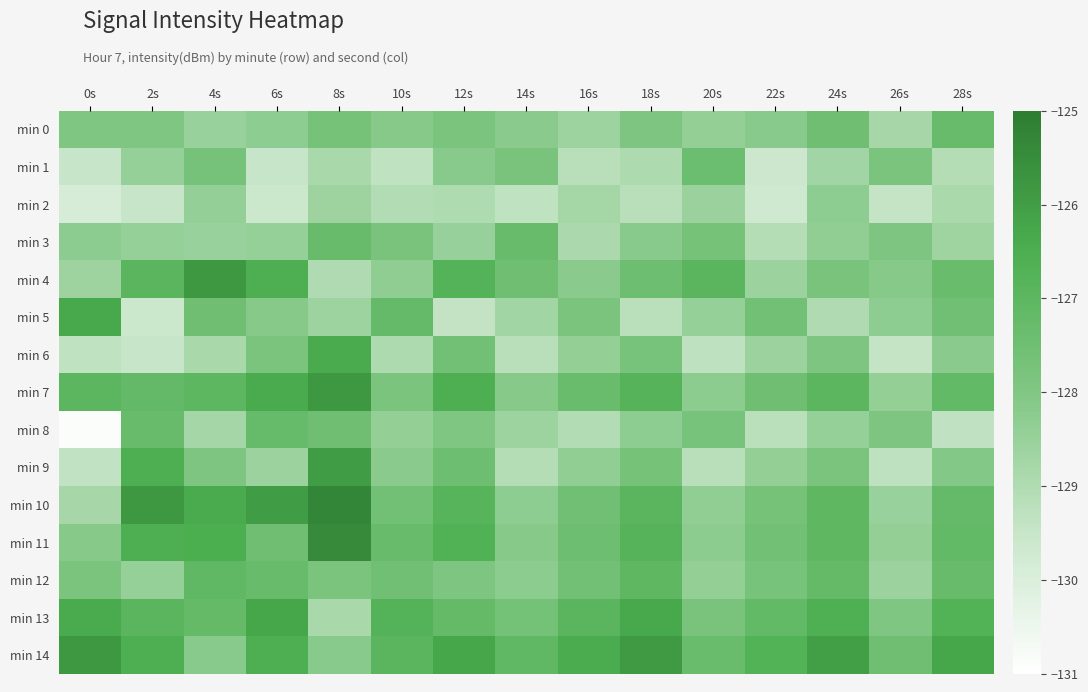

What is the spread (max minus min) of values at 10s?

2.6